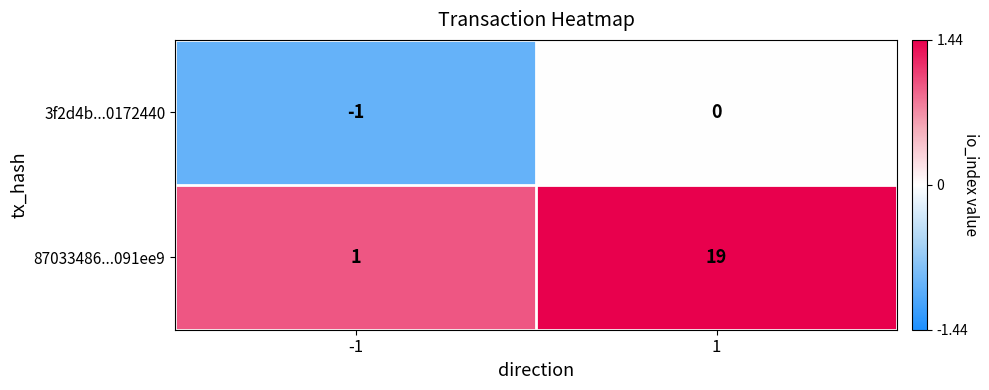

What is the smallest value displayed?

-1